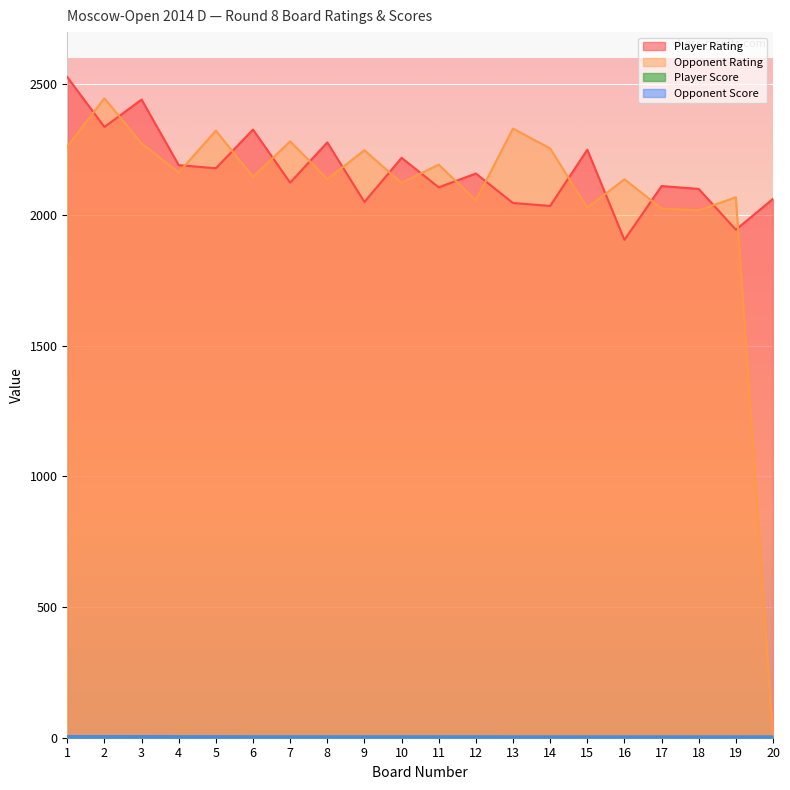

How many data points in Player Rating are above 2159?

9